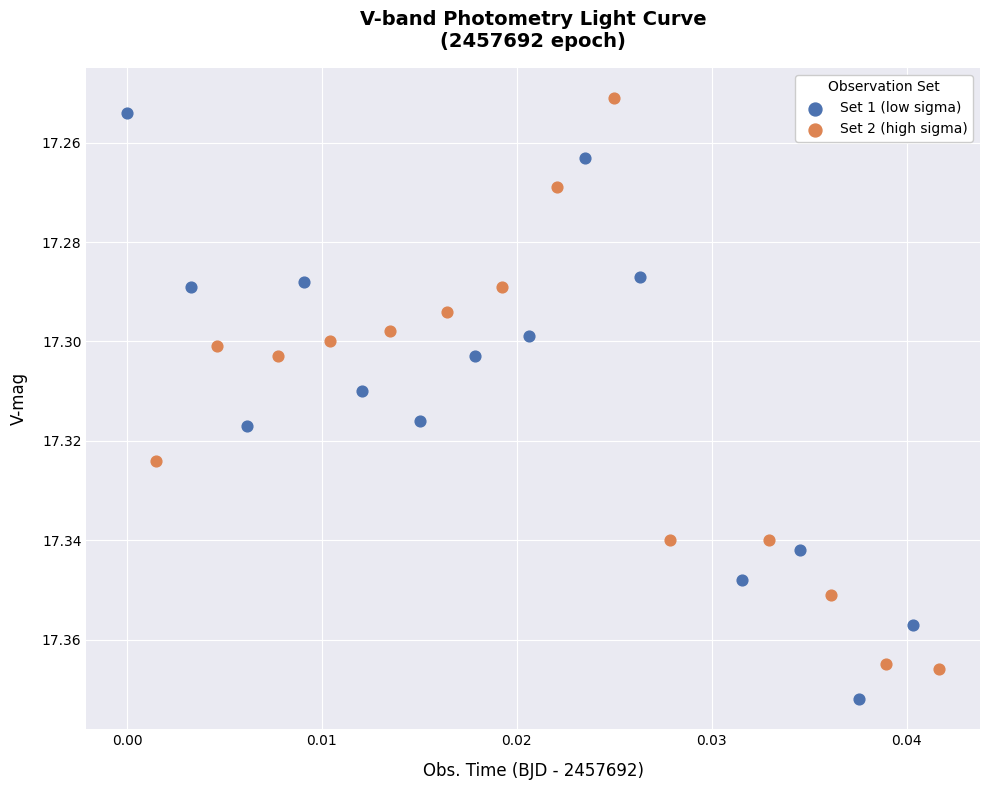

What are all the series names shown in the legend?

Set 1 (low sigma), Set 2 (high sigma)